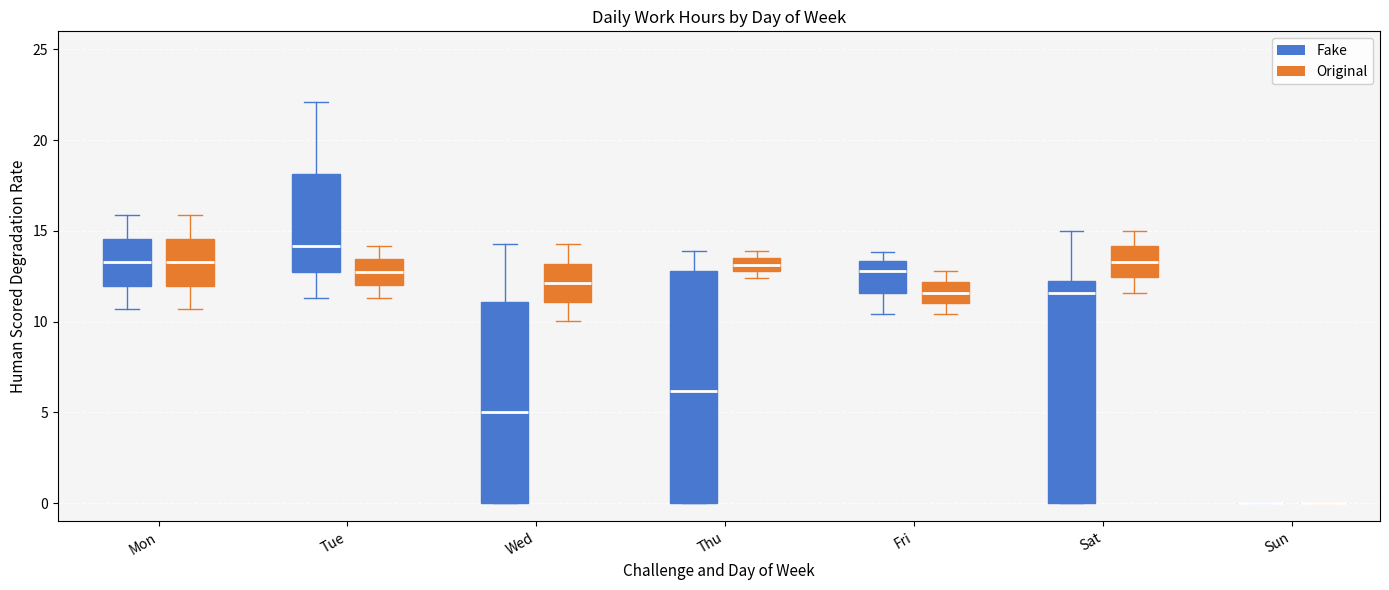

Comparing the boxes themselves (not the whiskers), which one is the tallest?

Thu (Fake)